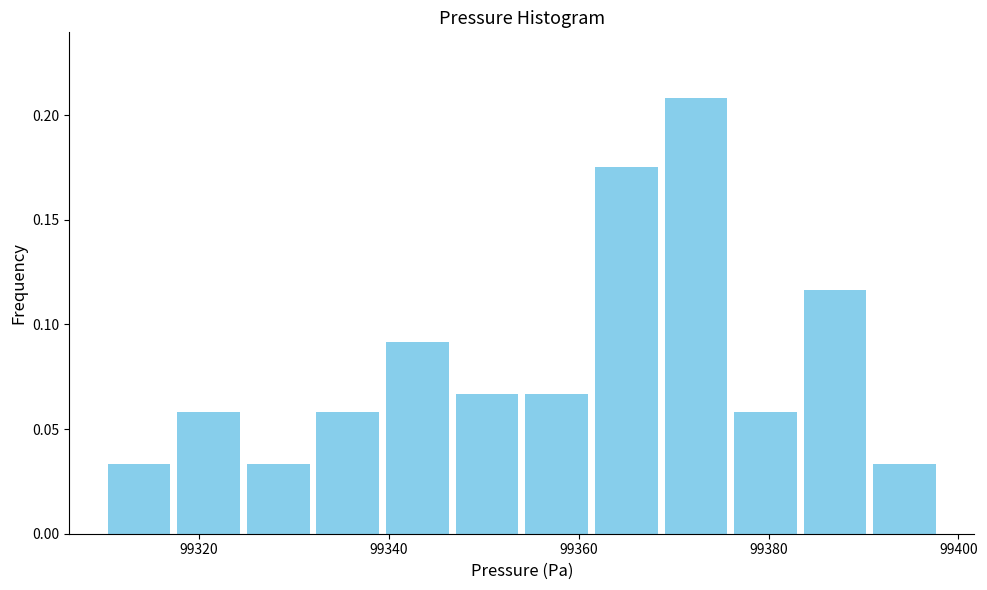

Around what value on the x-axis is the tallest bar? Give the approximate position of its centre, as read against the axis.

99372